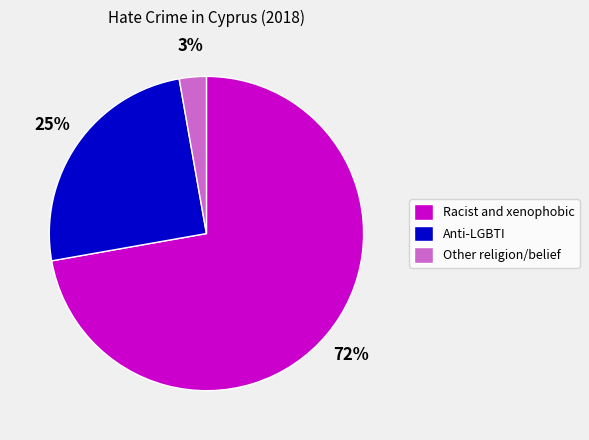

To the nearest percent, what is the average slice percentage?

33%